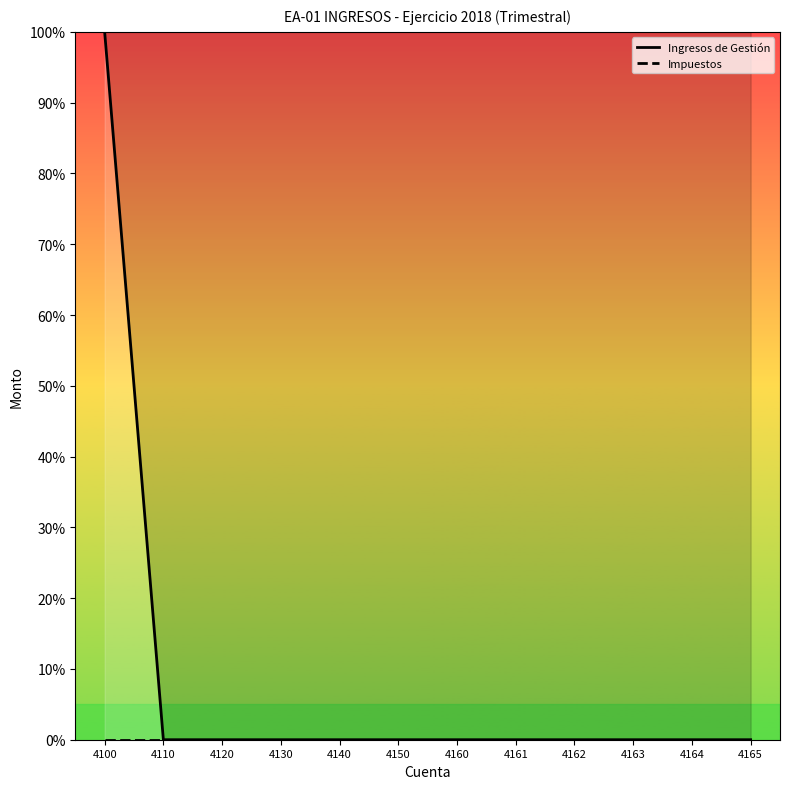

What is the difference between the highest and lowest values at 4100?

100